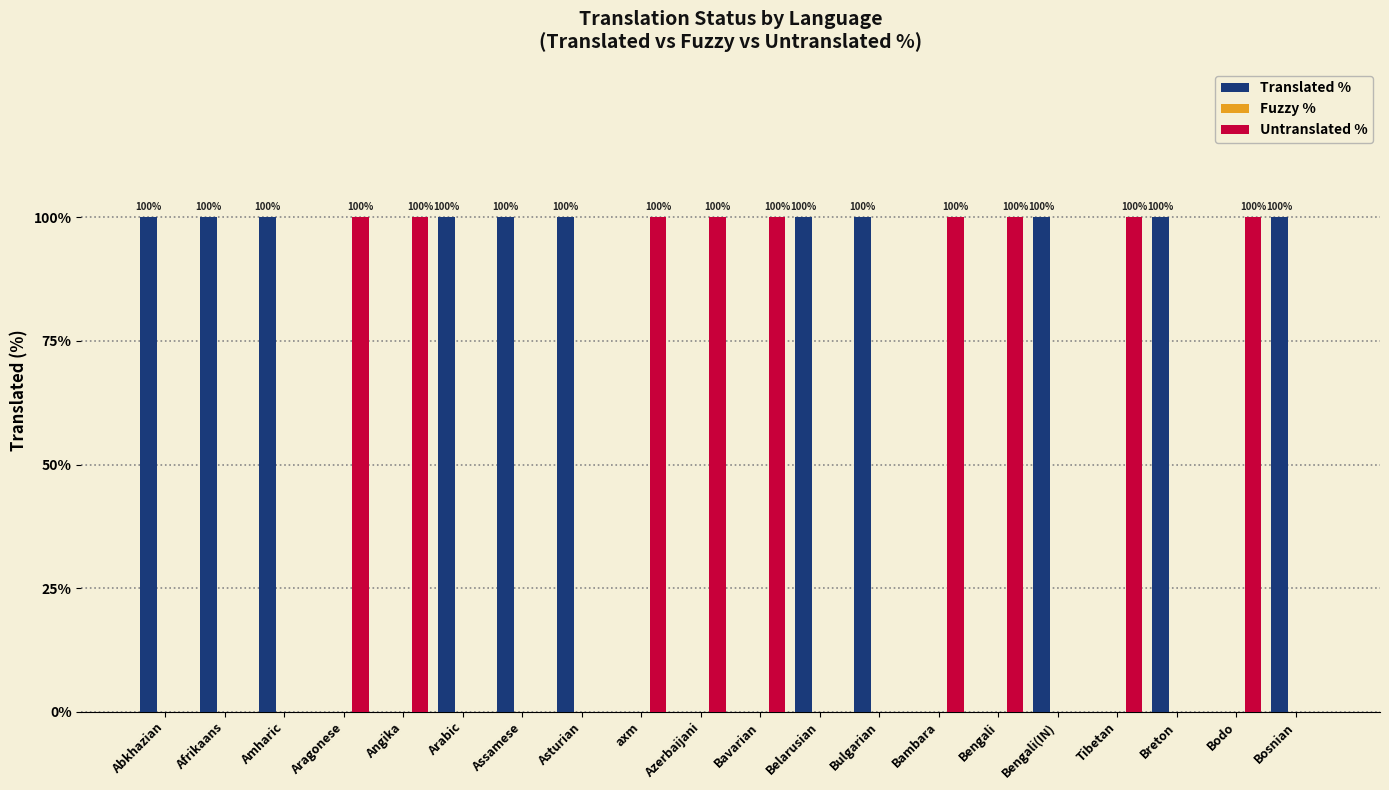

Which series has the largest total across all categories?

Translated %